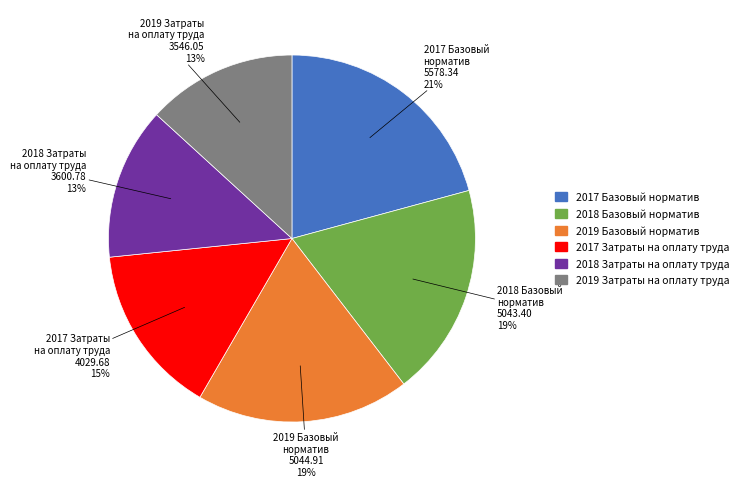

True or false: 2017 Базовый норматив accounts for 10% of the total.

False